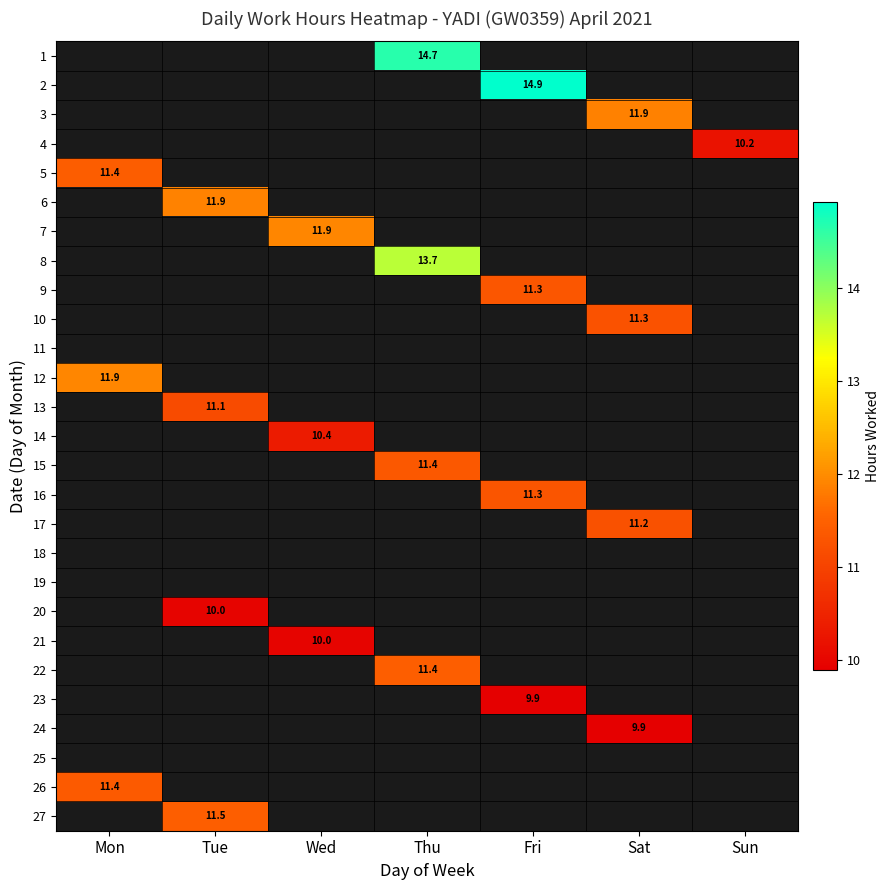

How many categories are shown in the chart?

7